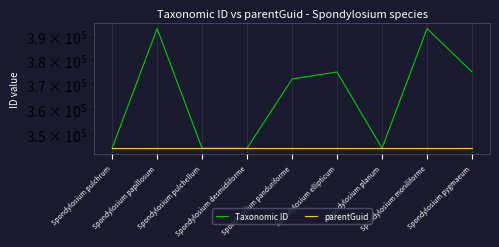

How many categories are shown in the chart?

9